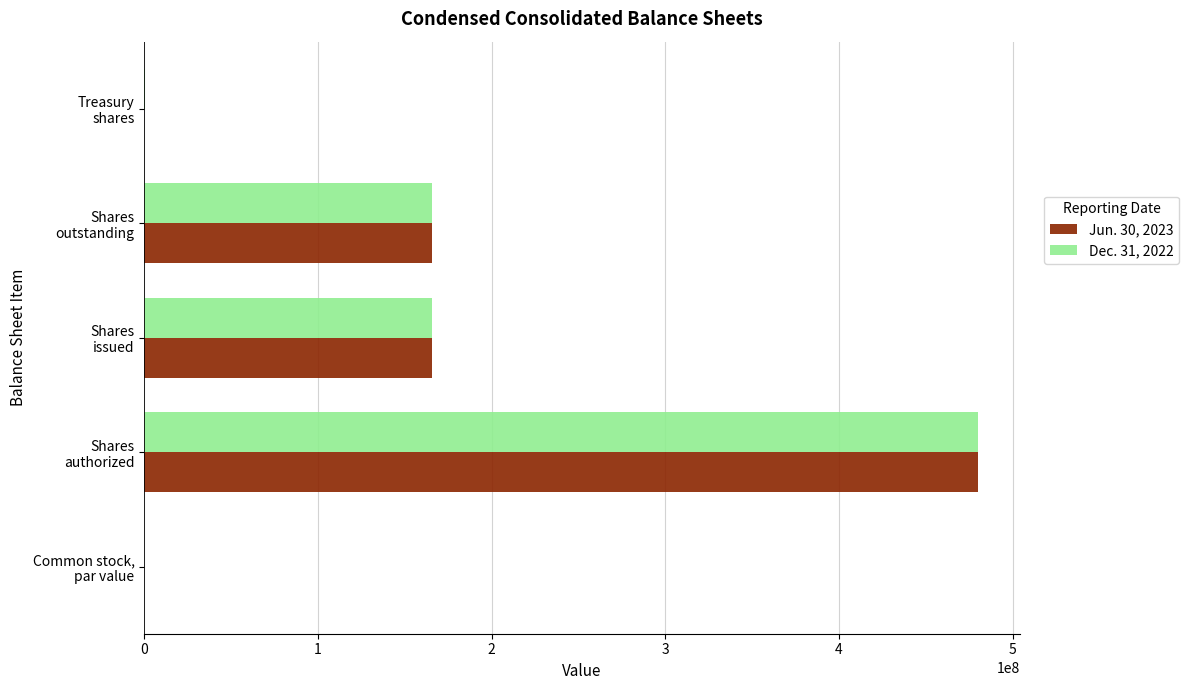

What is the sum of all Dec. 31, 2022 values?

811628280.5